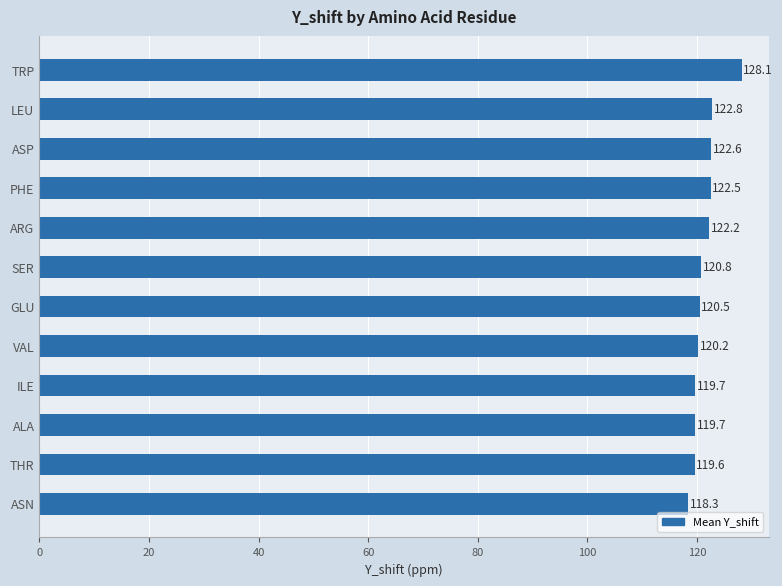

At which label is the value closest to 123?

LEU